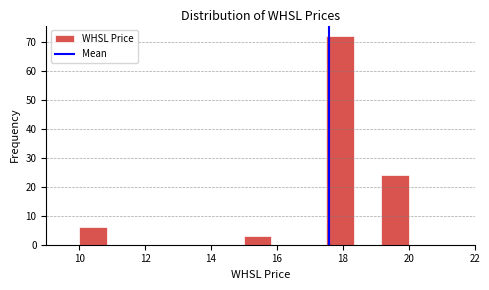

Reading left to right, list every bar in this chart as the range it spans on the x-axis followed by its height. Neither the bar edges nor the heights are printed on the chart, so give them approximately, as read against the axes.

10.0 to 10.8: 6
10.8 to 11.6: 0
11.6 to 12.6: 0
12.6 to 13.4: 0
13.4 to 14.2: 0
14.2 to 15.0: 0
15.0 to 15.8: 3
15.8 to 16.6: 0
16.6 to 17.6: 0
17.6 to 18.4: 72
18.4 to 19.2: 0
19.2 to 20.0: 24